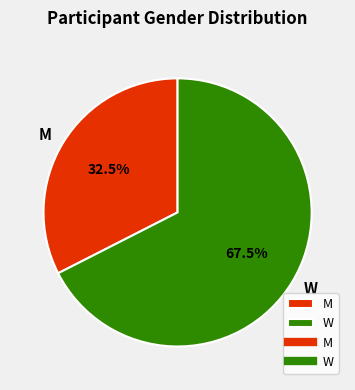

How many slices are in this pie chart?

2